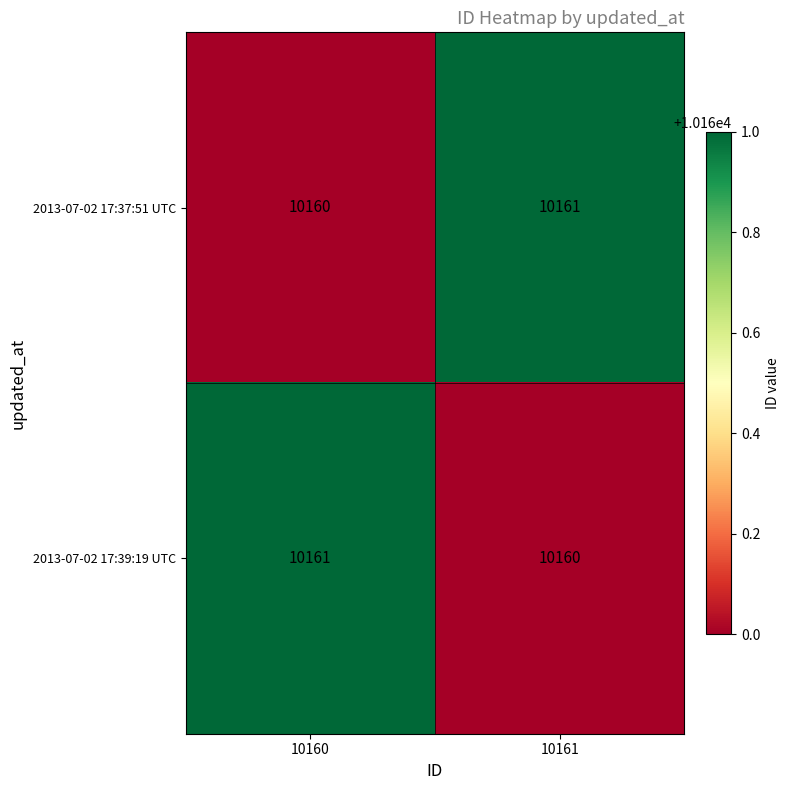

List the labels in order of 2013-07-02 17:39:19 UTC value, largest first.

10160, 10161